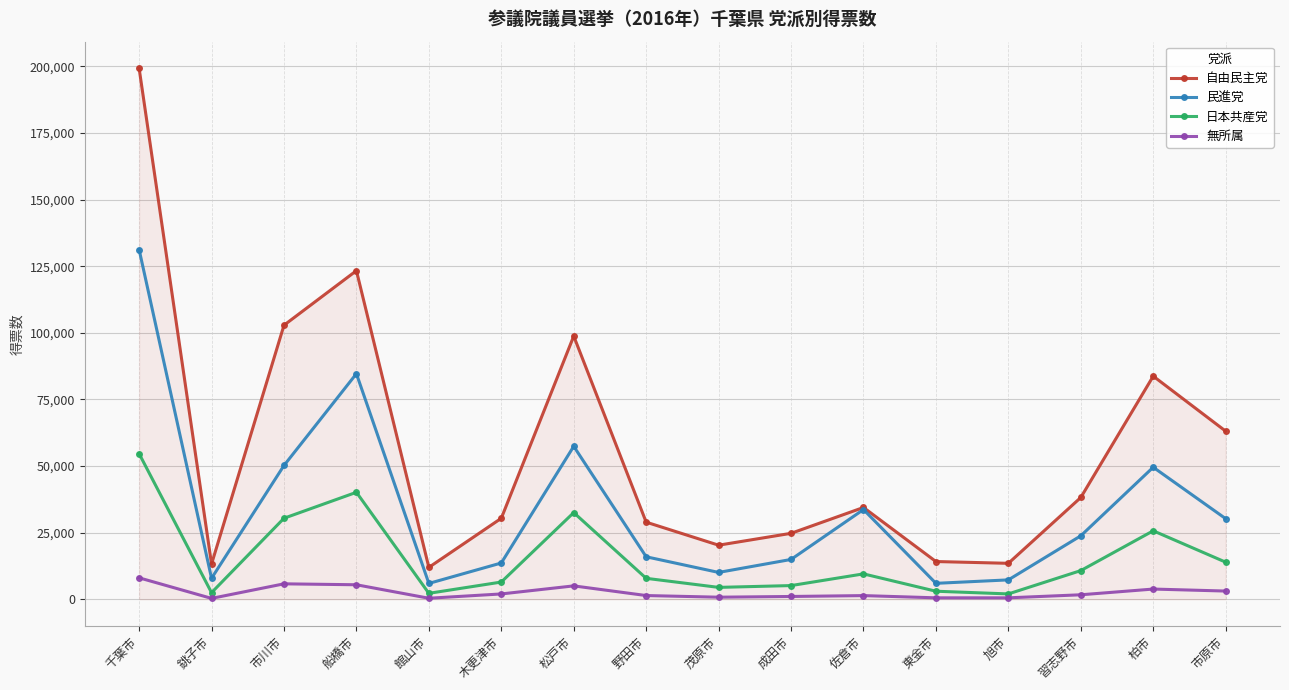

True or false: 無所属 and 民進党 intersect in this chart.

False